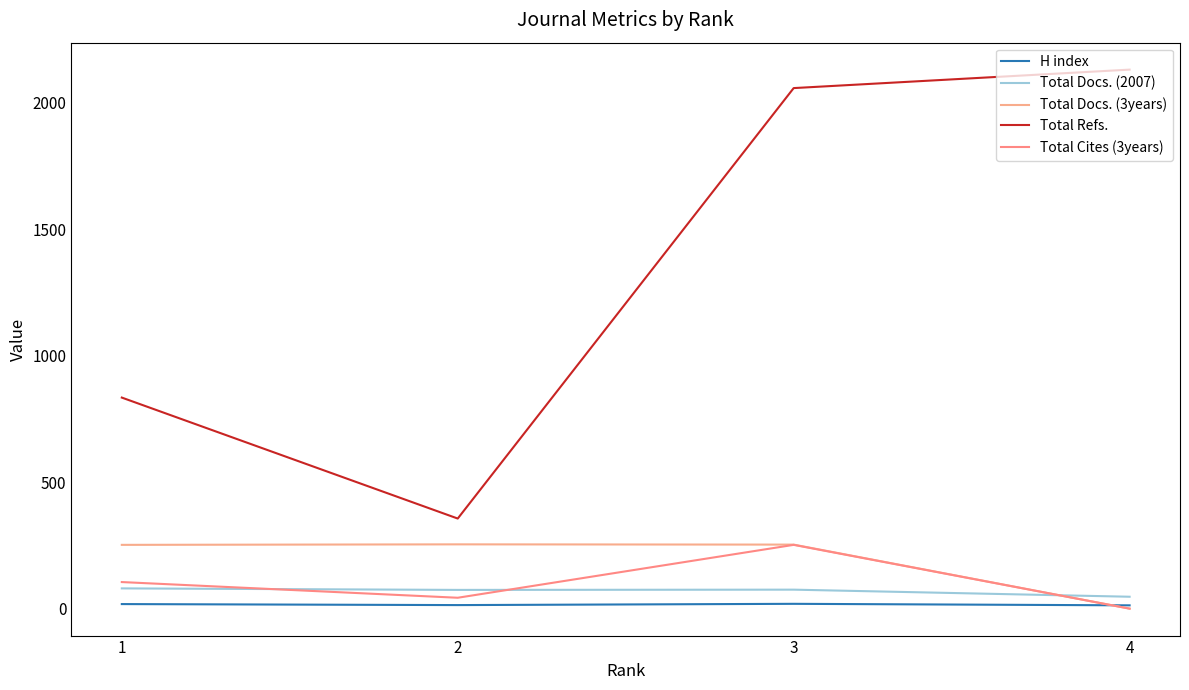

What is the difference between the maximum and minimum values in the Total Docs. (2007) series?

33